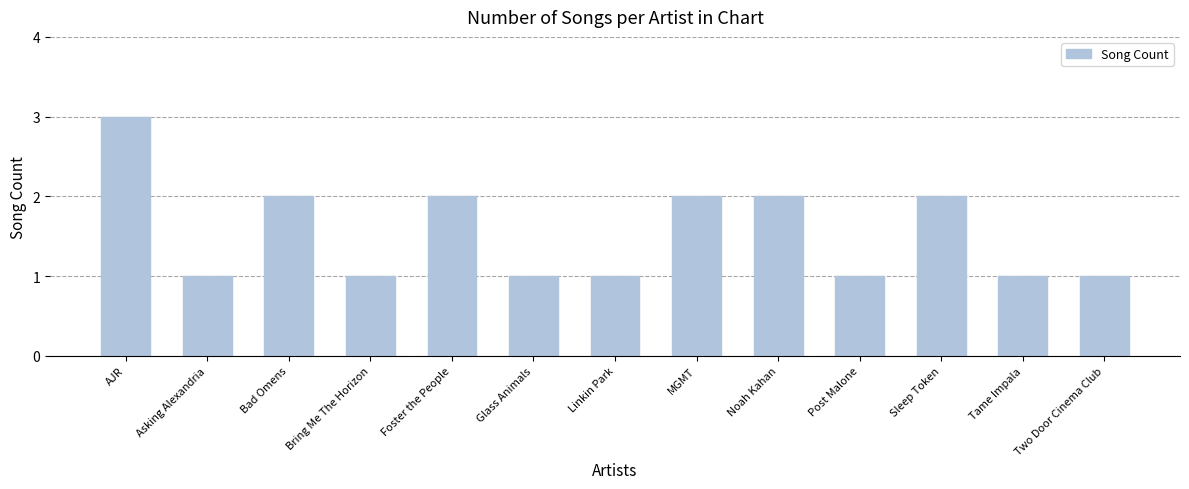

Between Bring Me The Horizon and Sleep Token, which is larger?

Sleep Token